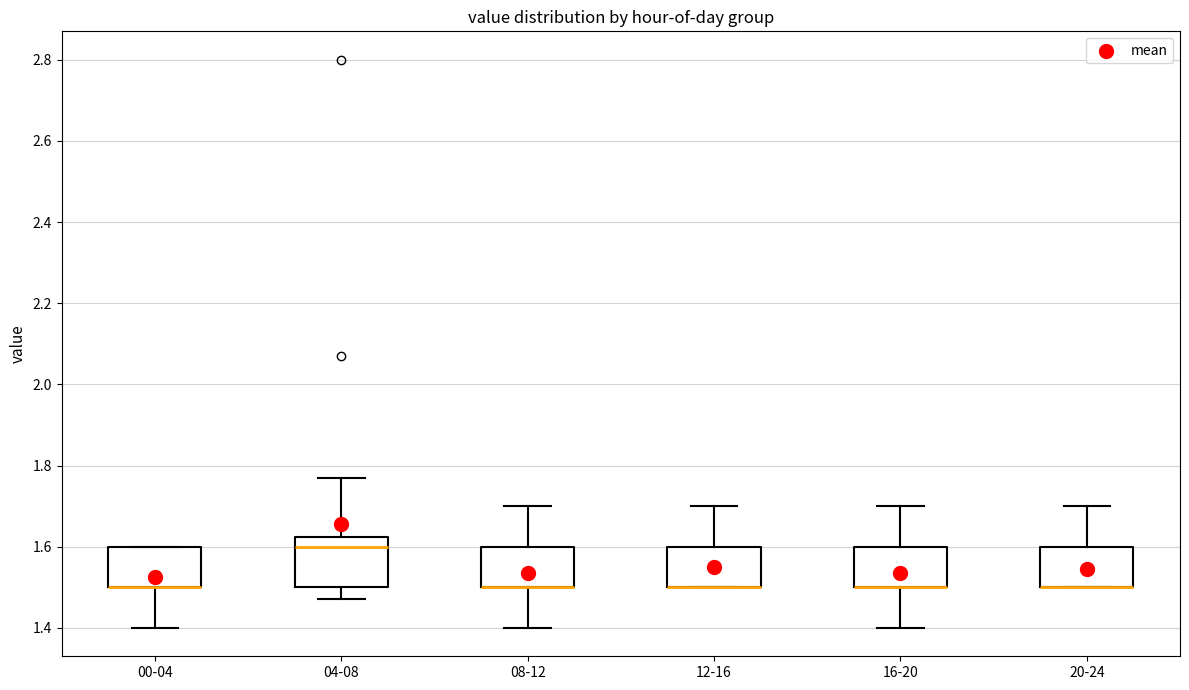

Reading left to right, read every box against the y-axis: the position of its median line, the range the box covers, and the ends of its whiskers. The values are not printed on the chart, so give them approximately, as read against the axis.

00-04: median 1.50 (drawn on the box's lower edge), box 1.50 to 1.60, whiskers 1.40 to 1.60
04-08: median 1.60, box 1.50 to 1.62, whiskers 1.48 to 1.78
08-12: median 1.50 (drawn on the box's lower edge), box 1.50 to 1.60, whiskers 1.40 to 1.70
12-16: median 1.50 (drawn on the box's lower edge), box 1.50 to 1.60, whiskers 1.50 to 1.70
16-20: median 1.50 (drawn on the box's lower edge), box 1.50 to 1.60, whiskers 1.40 to 1.70
20-24: median 1.50 (drawn on the box's lower edge), box 1.50 to 1.60, whiskers 1.50 to 1.70